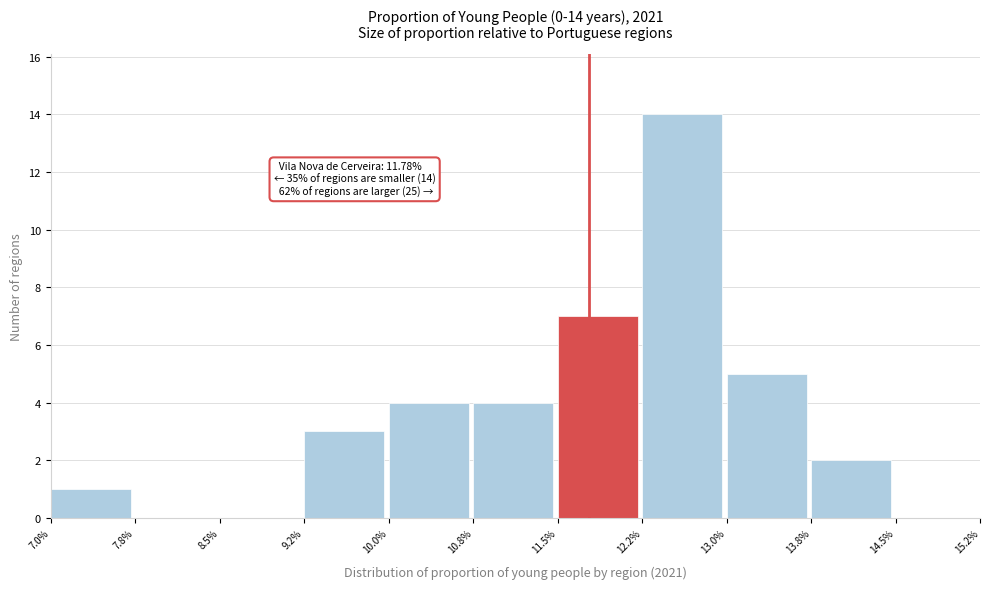

Over which range of the x-axis is the bar tallest?

12.2% to 13.0%